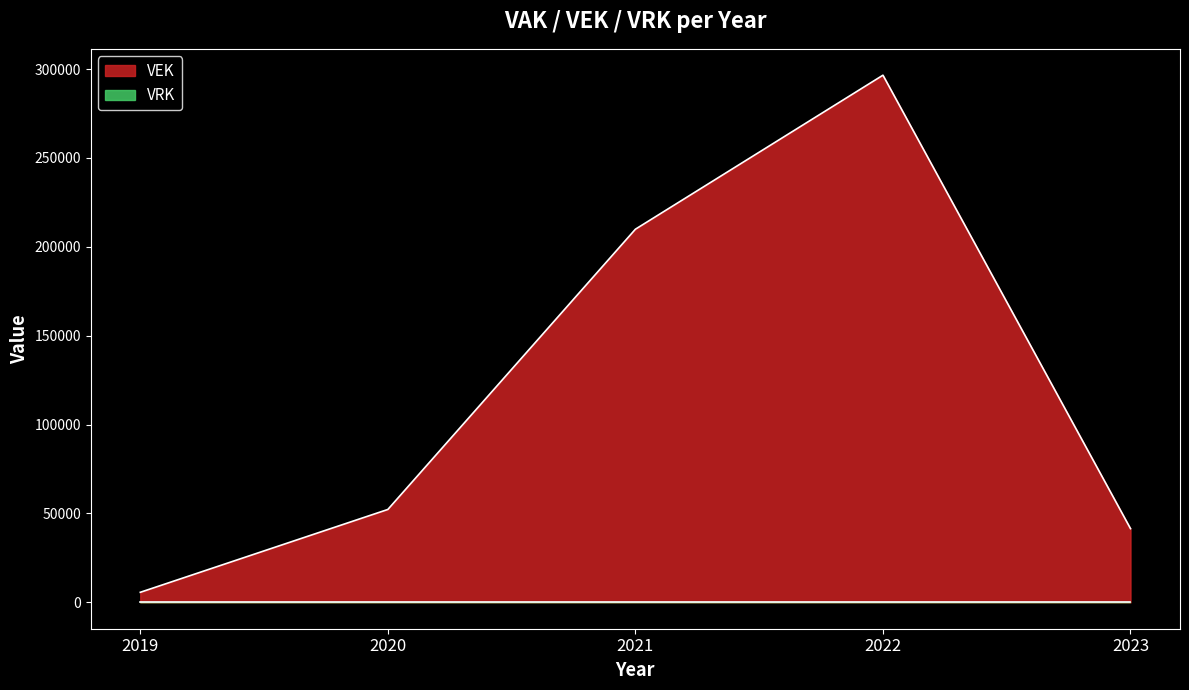

Which category has the highest value across all series?

2022